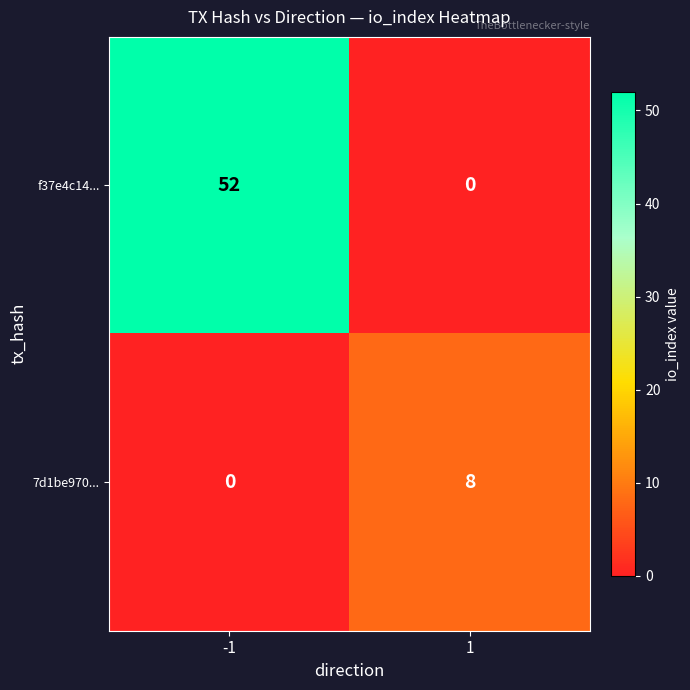

What is the greatest value displayed?

52